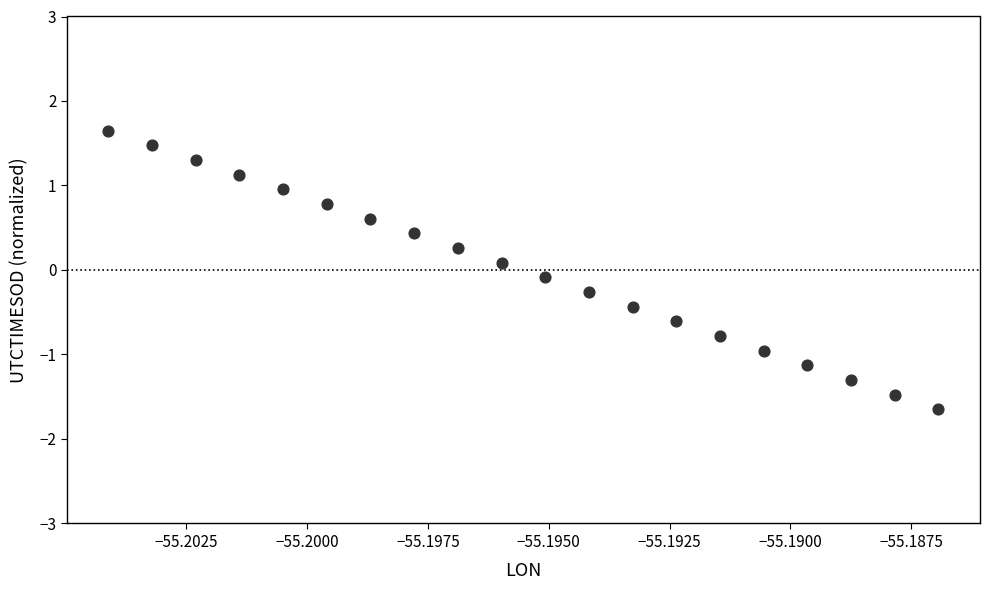

What is the range of Y values (max minus min)?

3.3